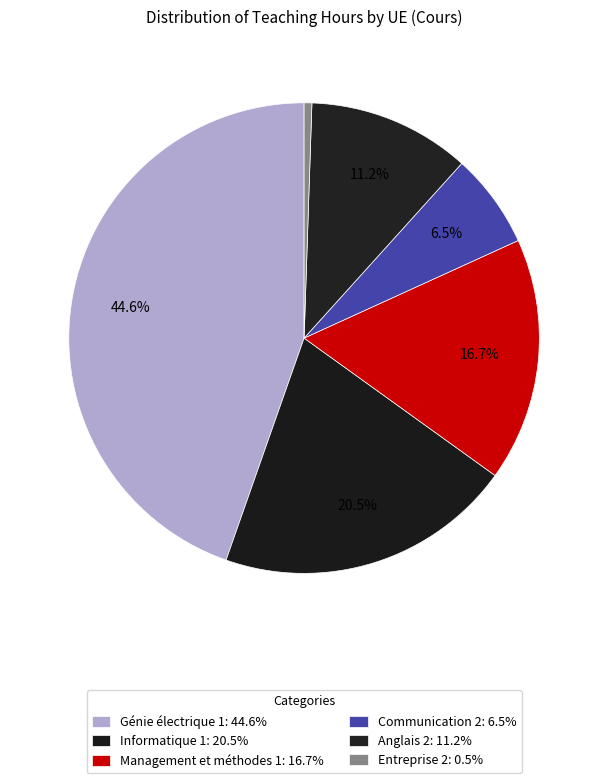

To the nearest percent, what is the difference between the largest and smallest slice percentages?

44%